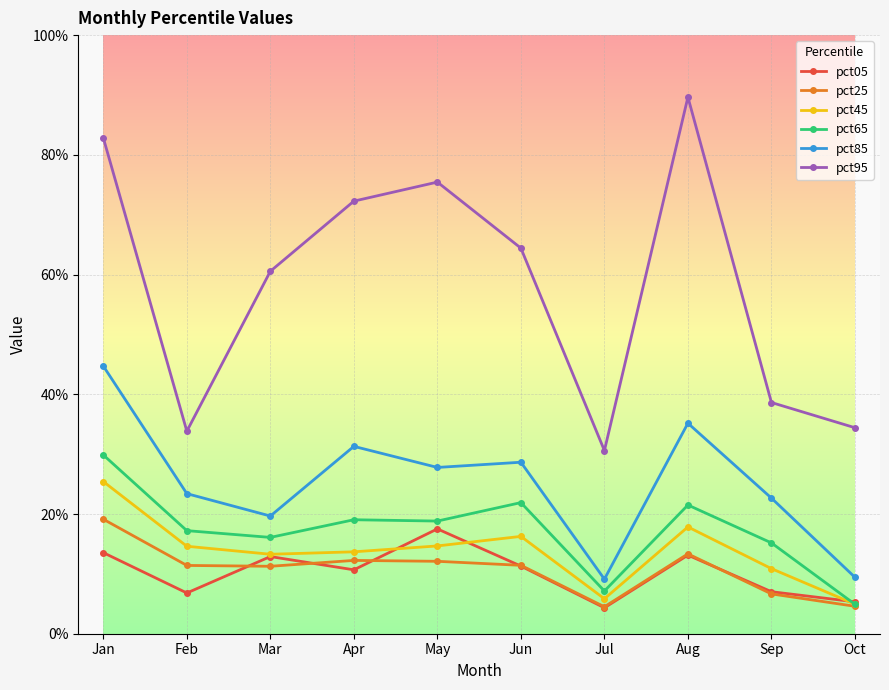

Reading right to left, transcribe all the data shown in this chart.

pct05: 0.1	0.1	0.1	0.0	0.1	0.2	0.1	0.1	0.1	0.1
pct25: 0.0	0.1	0.1	0.0	0.1	0.1	0.1	0.1	0.1	0.2
pct45: 0.0	0.1	0.2	0.1	0.2	0.1	0.1	0.1	0.1	0.3
pct65: 0.0	0.2	0.2	0.1	0.2	0.2	0.2	0.2	0.2	0.3
pct85: 0.1	0.2	0.4	0.1	0.3	0.3	0.3	0.2	0.2	0.4
pct95: 0.3	0.4	0.9	0.3	0.6	0.8	0.7	0.6	0.3	0.8